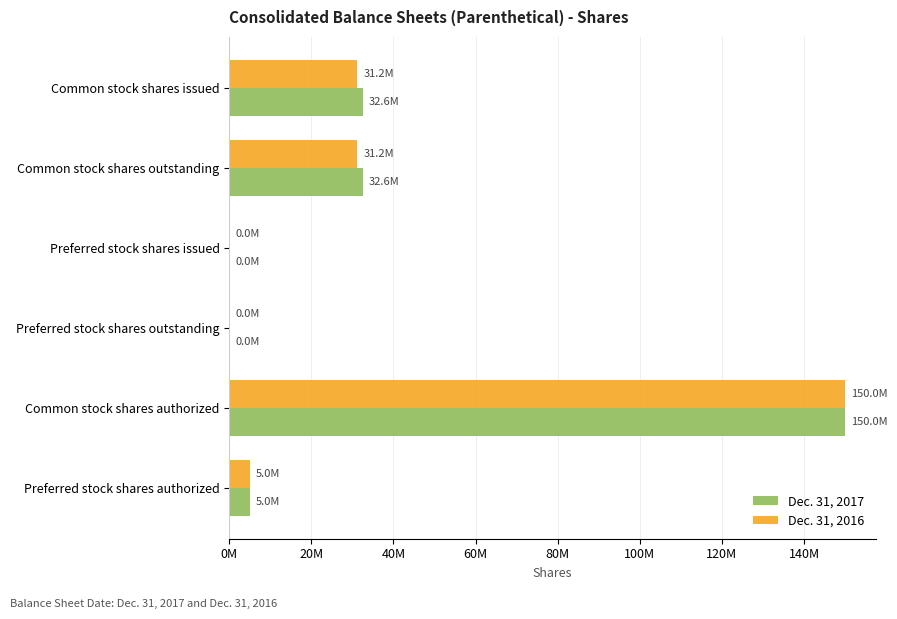

Which series has the widest spread of values?

Dec. 31, 2017